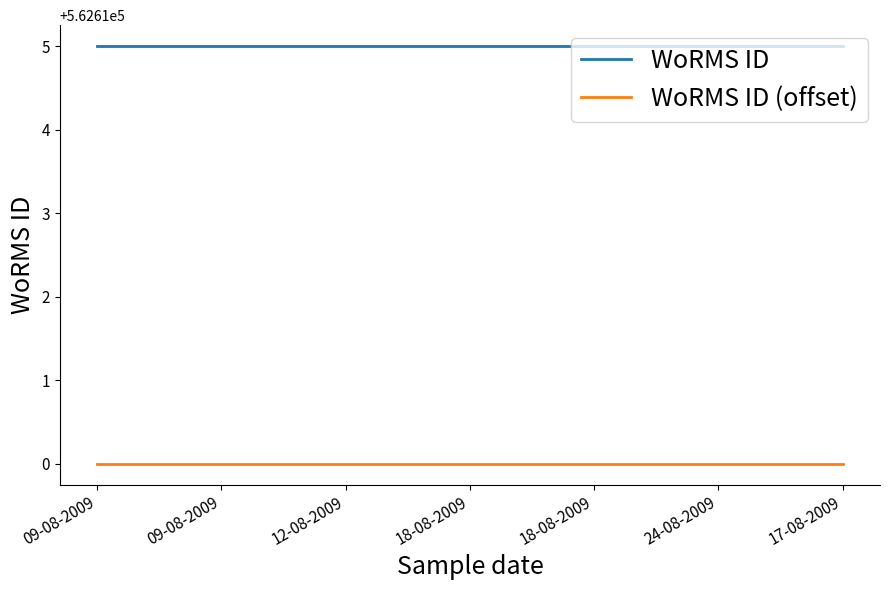

What are all the series names shown in the legend?

WoRMS ID, WoRMS ID (offset)